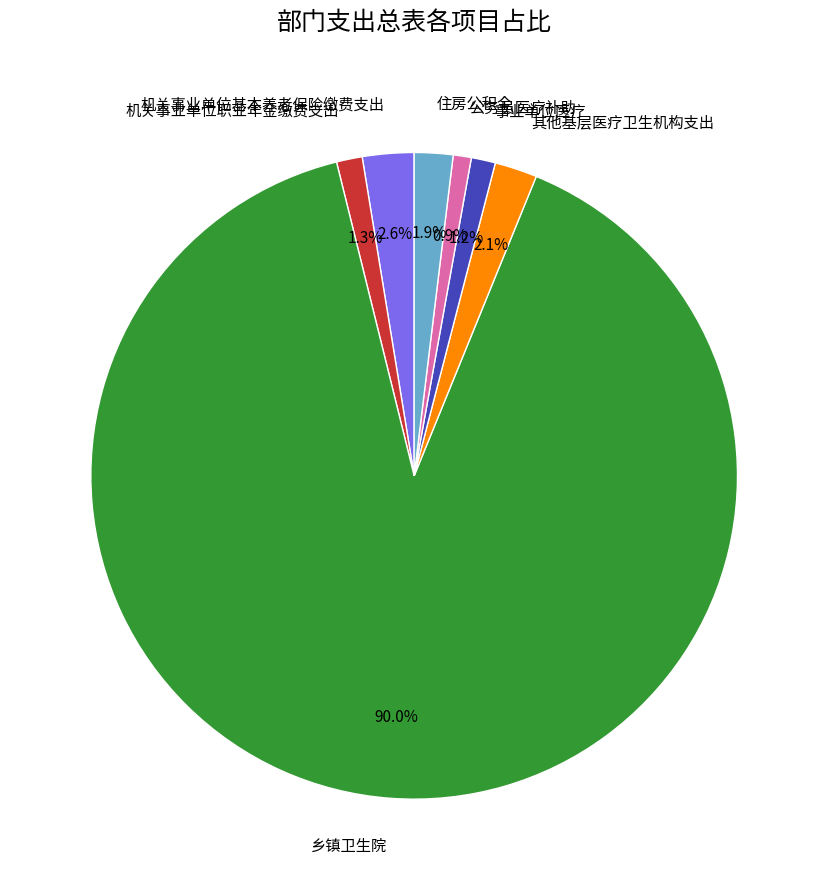

What is the total percentage of 机关事业单位基本养老保险缴费支出 and 其他基层医疗卫生机构支出?

4.7%